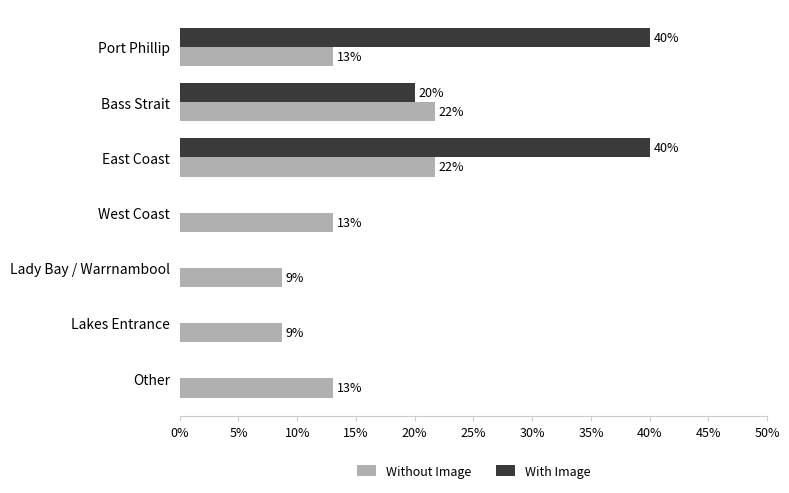

What is the maximum value shown in the chart?

40.0